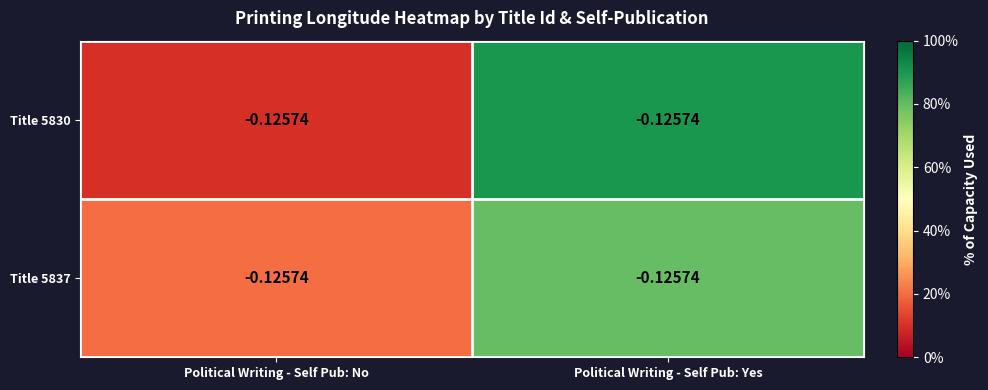

At which label is Title 5837 closest to 0?

Political Writing - Self Pub: No